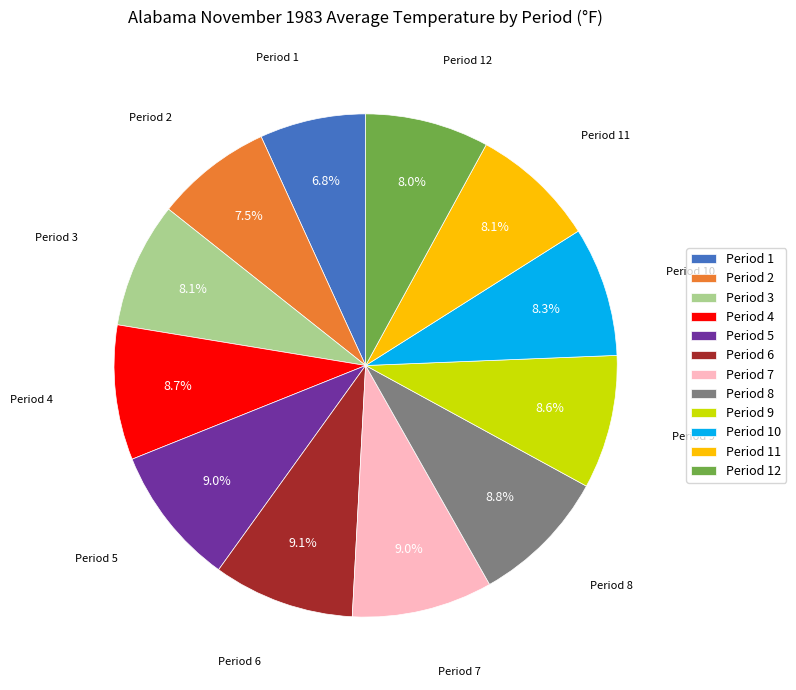

What percentage is the Period 7 slice, to the nearest percent?

9%